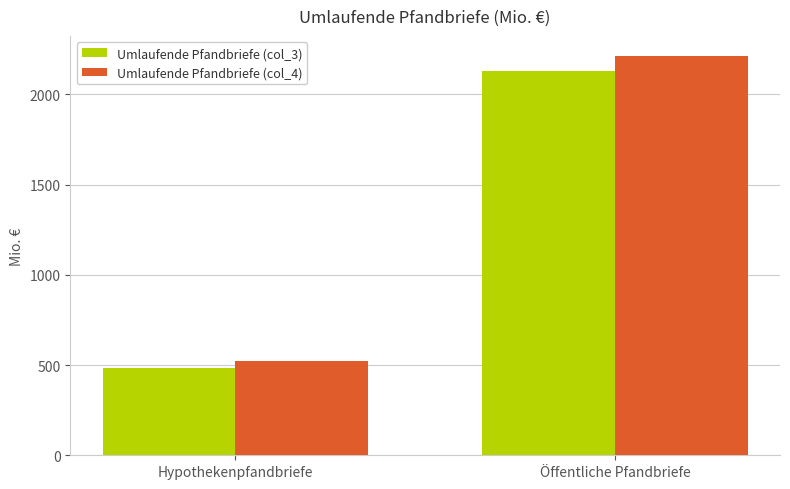

At how many categories does at least one series exceed 801?

1